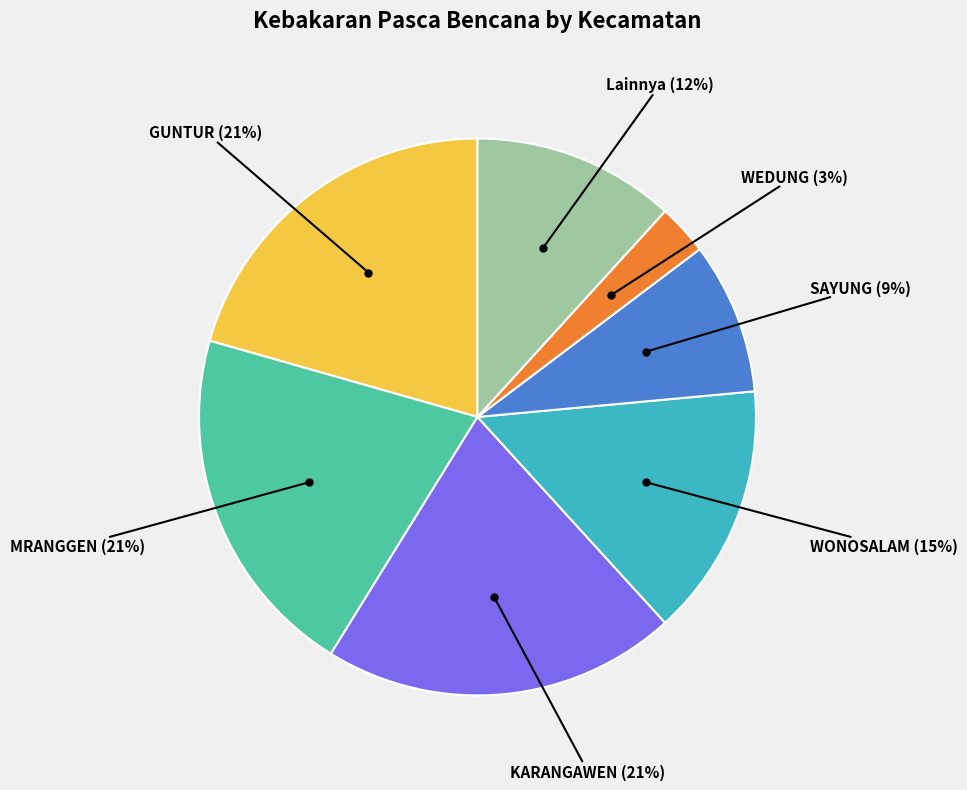

To the nearest percent, what is the difference between the largest and smallest slice percentages?

18%